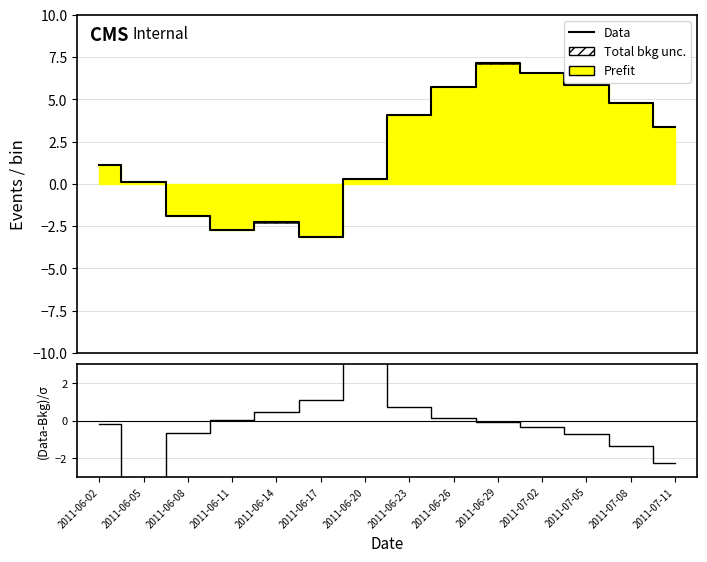

What is the label of the 1st point from the left?

2011-06-02